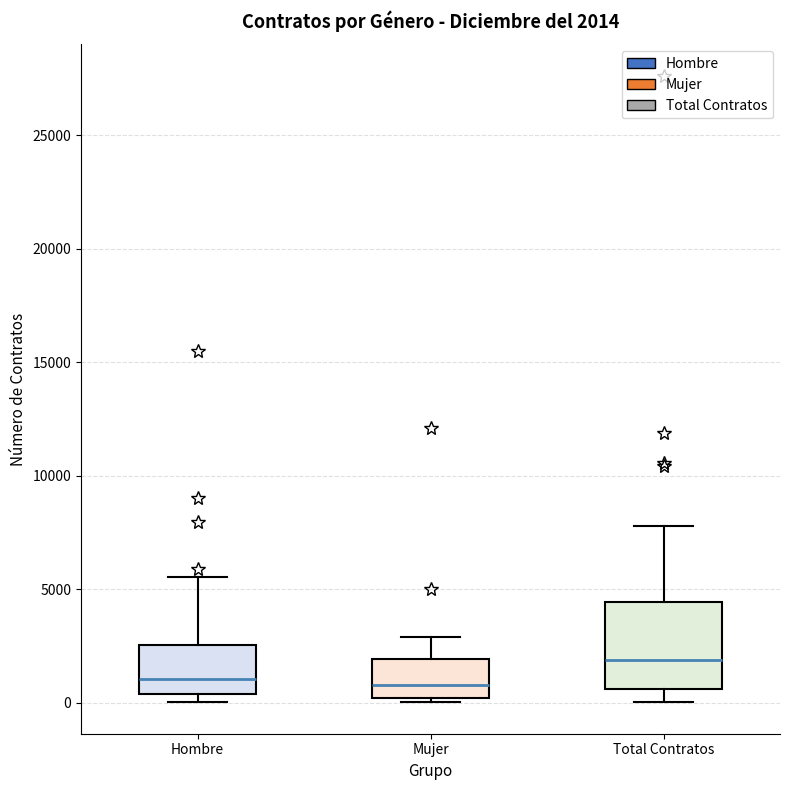

Comparing the boxes themselves (not the whiskers), which one is the tallest?

Total Contratos